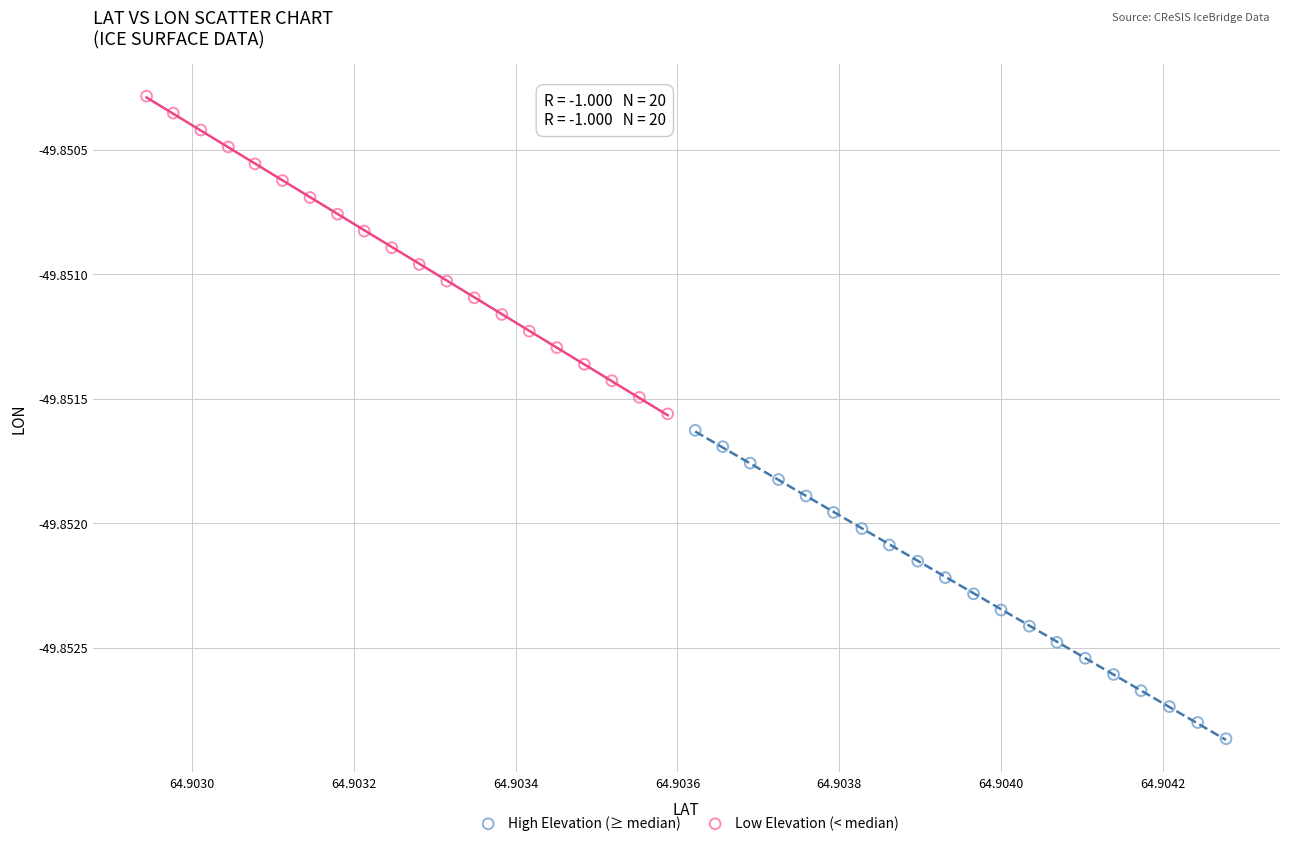

What are all the series names shown in the legend?

High Elevation (≥ median), Low Elevation (< median)